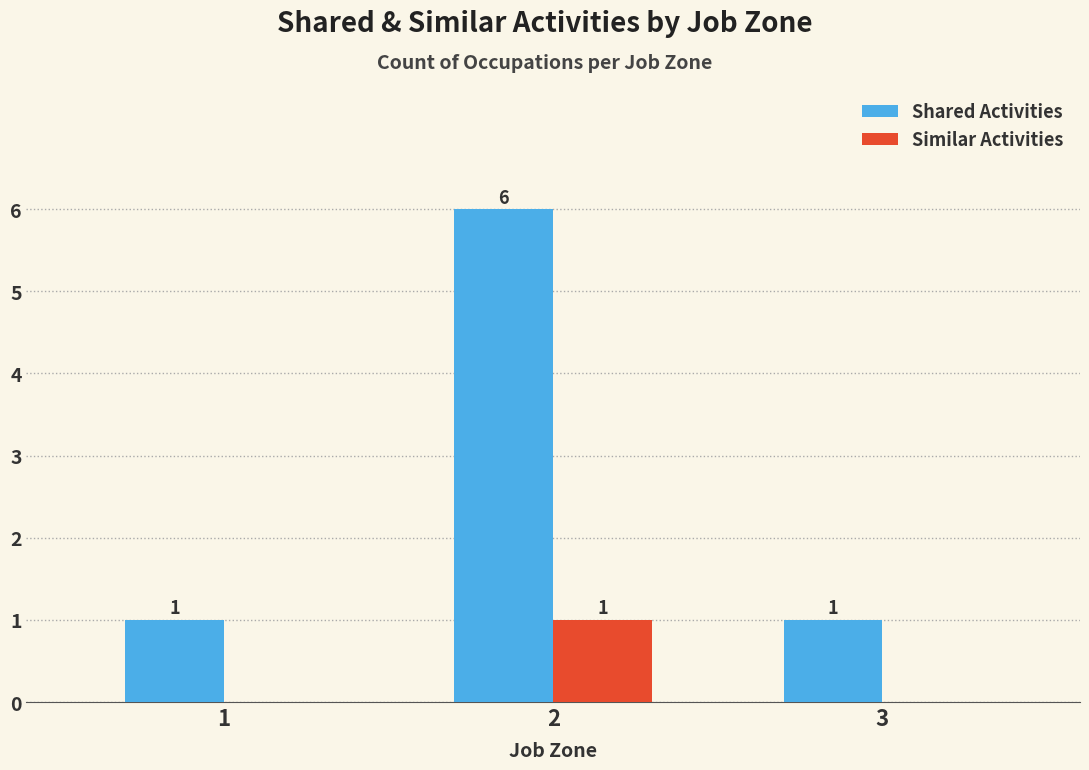

What is the spread (max minus min) of values at 2?

5